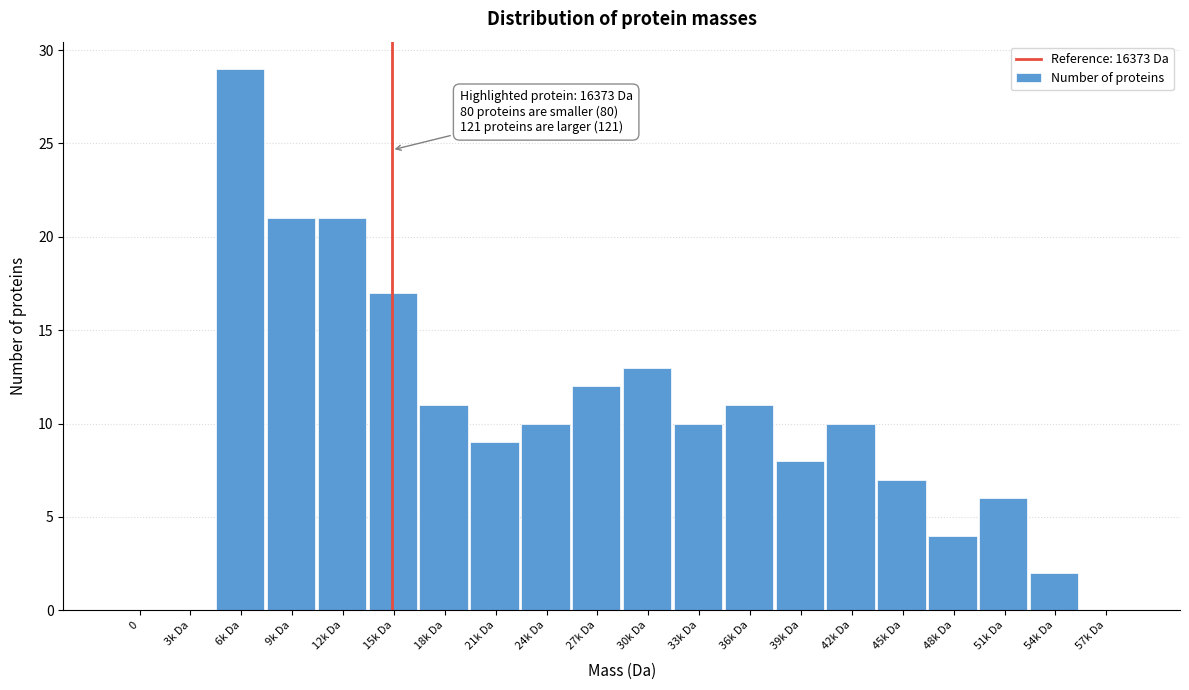

Reading left to right, transcribe all the data shown in this chart.

0=0	3k Da=0	6k Da=29	9k Da=21	12k Da=21	15k Da=17	18k Da=11	21k Da=9	24k Da=10	27k Da=12	30k Da=13	33k Da=10	36k Da=11	39k Da=8	42k Da=10	45k Da=7	48k Da=4	51k Da=6	54k Da=2	57k Da=0